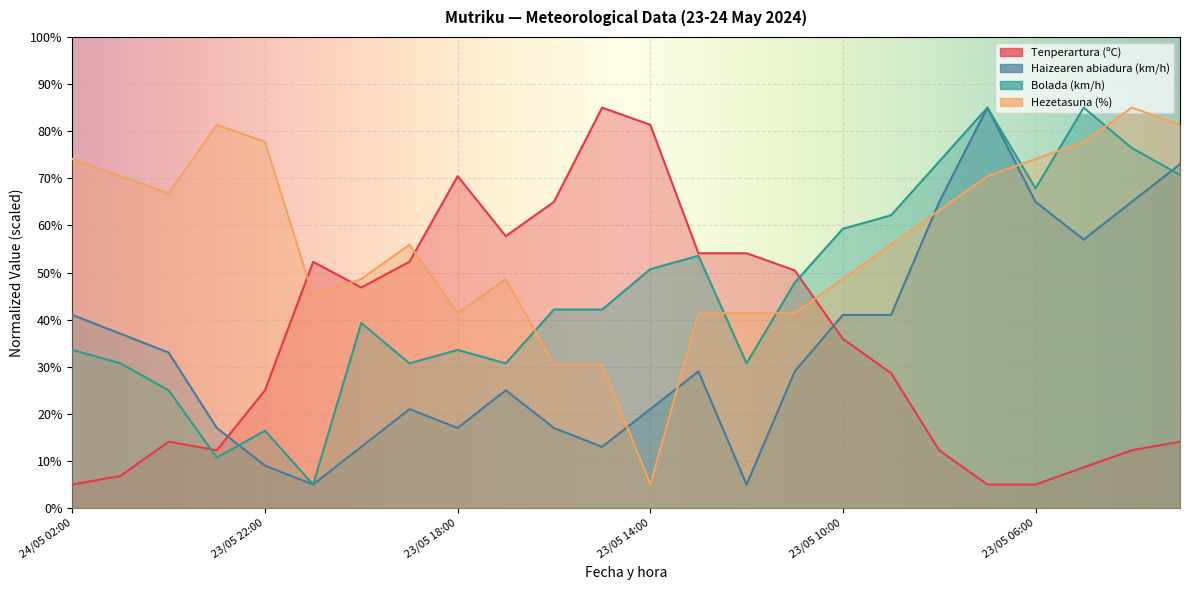

At which label does Bolada (km/h) reach its minimum?

23/05 21:00